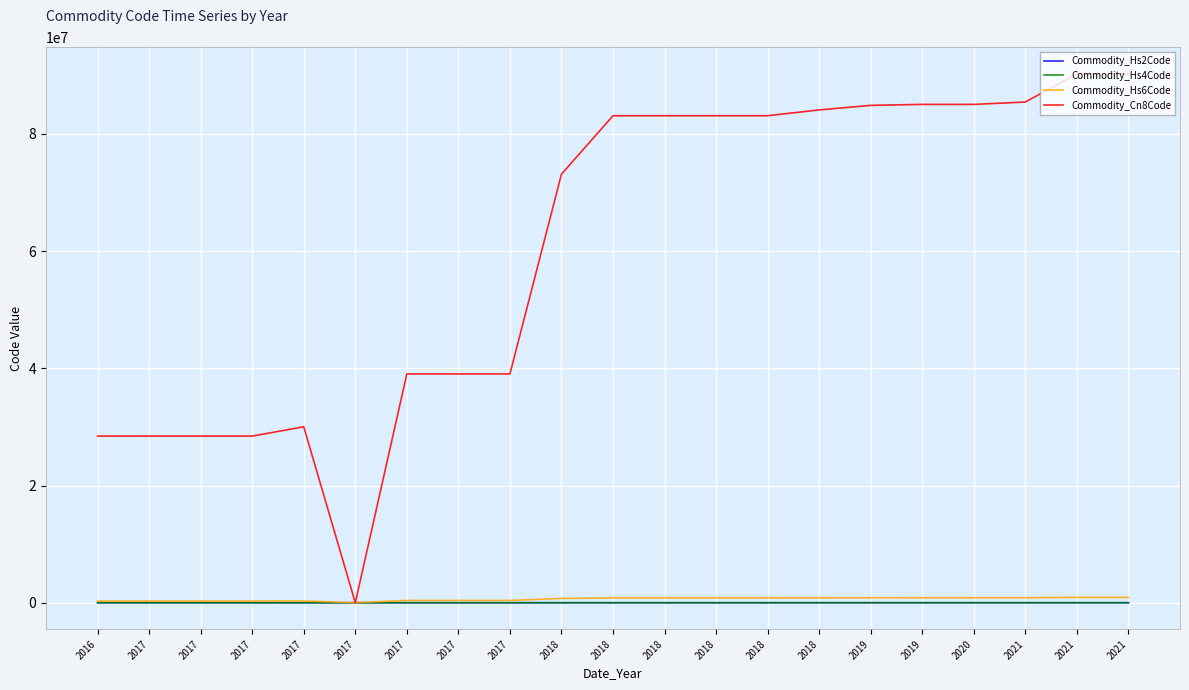

What are all the series names shown in the legend?

Commodity_Hs2Code, Commodity_Hs4Code, Commodity_Hs6Code, Commodity_Cn8Code